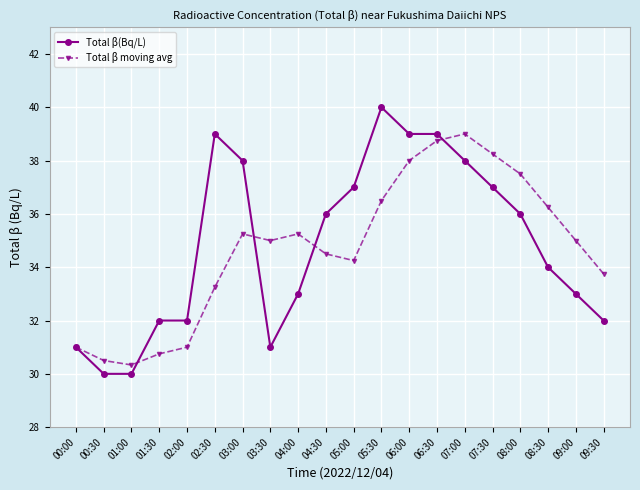

What is the maximum value shown in the chart?

40.0